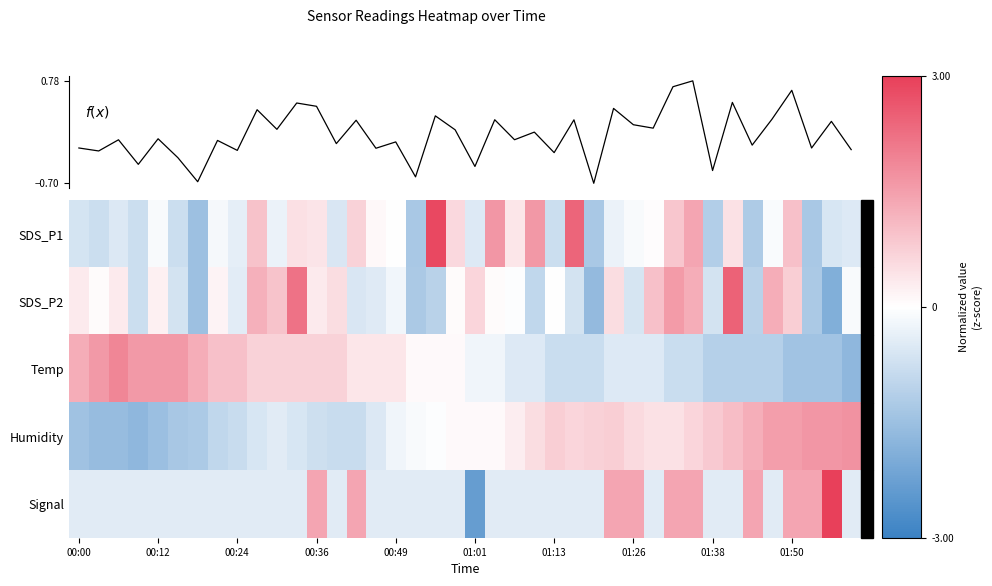

Which has a higher value, 19 or 35?

19